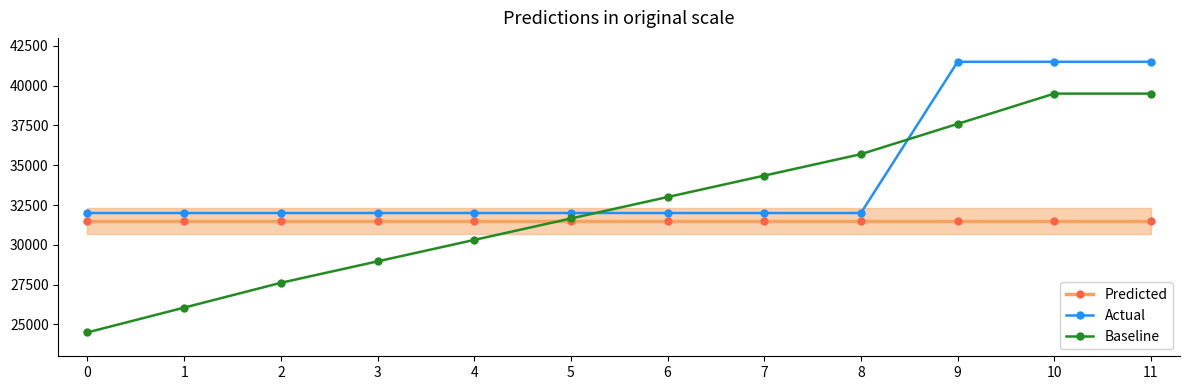

Reading left to right, extract all data points from this chart.

Predicted: 31500.0	31500.0	31500.0	31500.0	31500.0	31500.0	31500.0	31500.0	31500.0	31500.0	31500.0	31500.0
Actual: 32000.0	32000.0	32000.0	32000.0	32000.0	32000.0	32000.0	32000.0	32000.0	41500.0	41500.0	41500.0
Baseline: 24500.0	26057.6	27615.2	28962.1	30308.9	31655.7	33002.5	34349.3	35696.1	37598.1	39500.0	39500.0